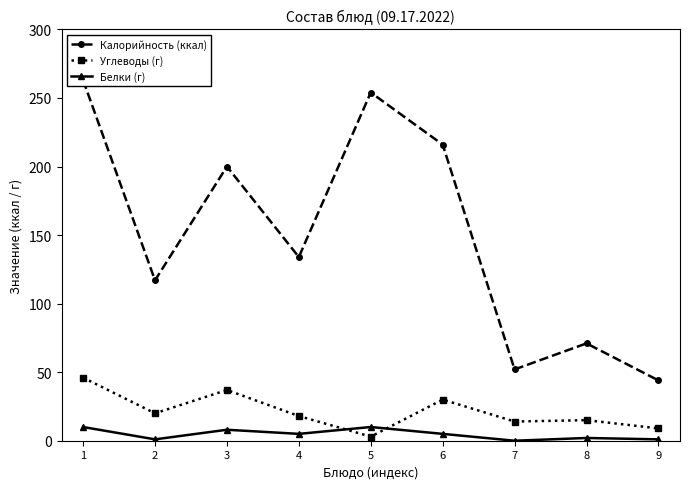

At which label does Белки (г) reach its peak?

1